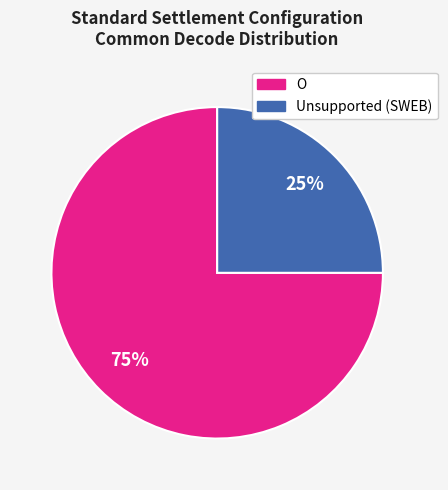

To the nearest percent, what is the difference between the largest and smallest slice percentages?

50%